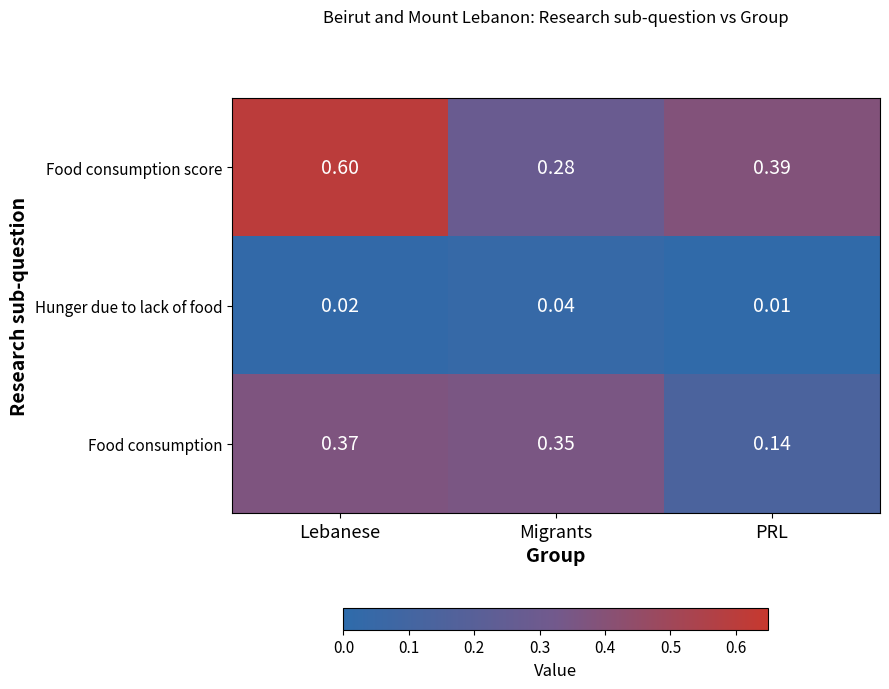

At which category is the sum across all series the highest?

Lebanese